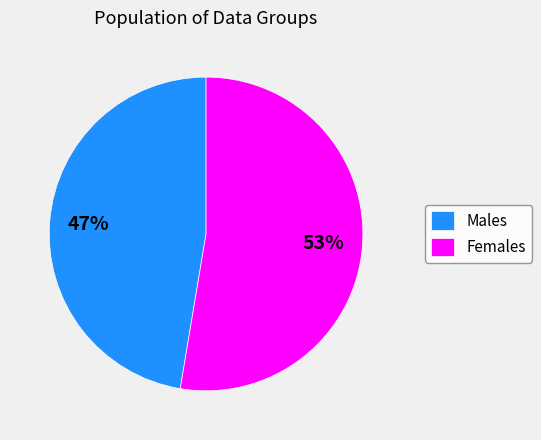

To the nearest percent, what portion does Females represent?

53%